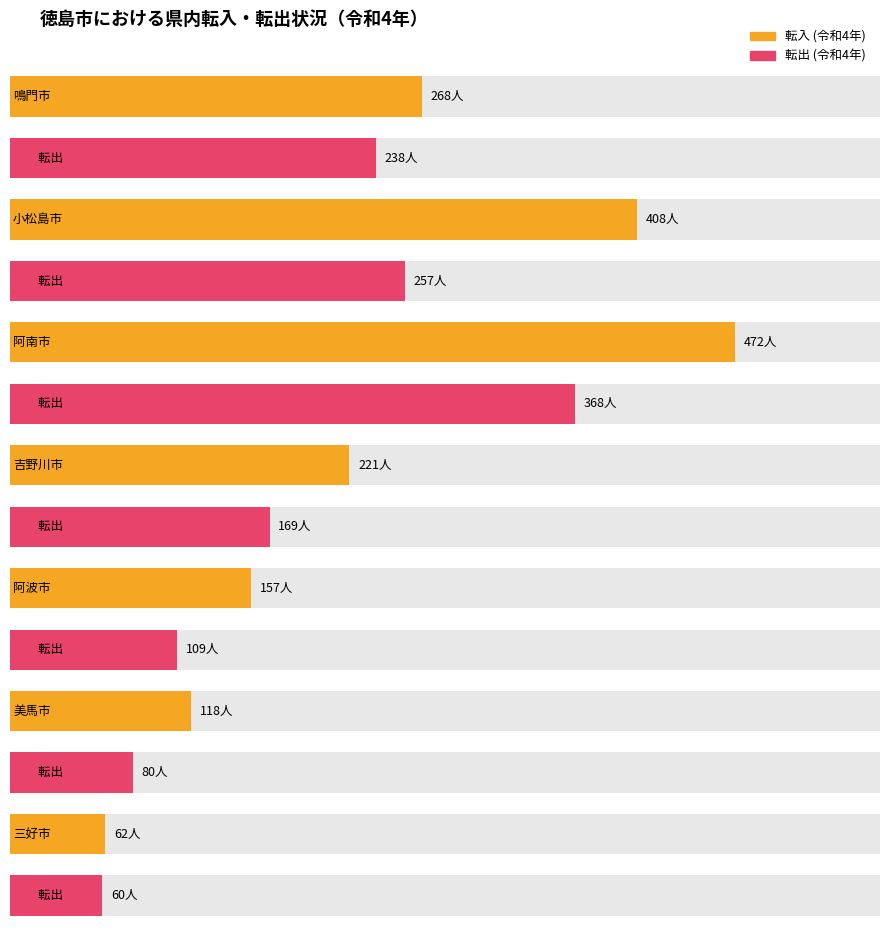

What value does the 転入 (令和4年) series have at 小松島市, to the nearest 5?

410